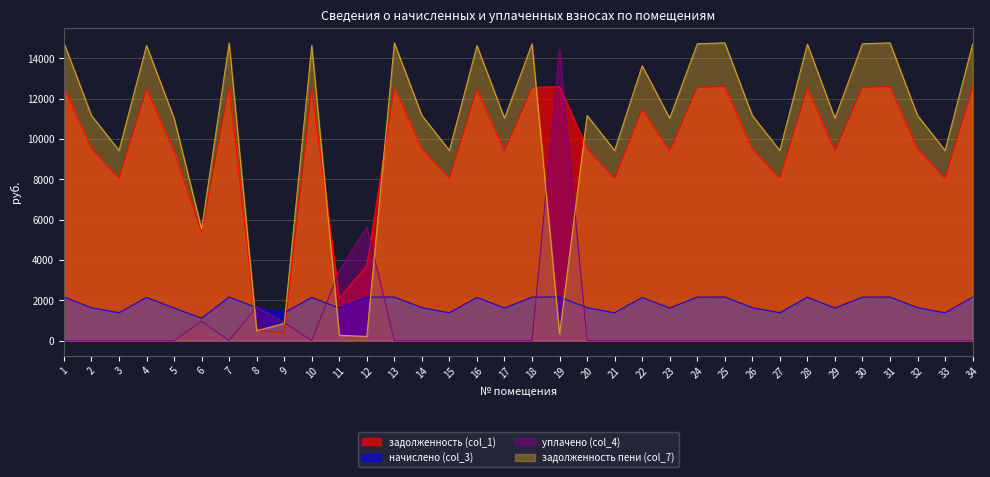

At which category does задолженность пени (col_7) reach its first local peak?

4